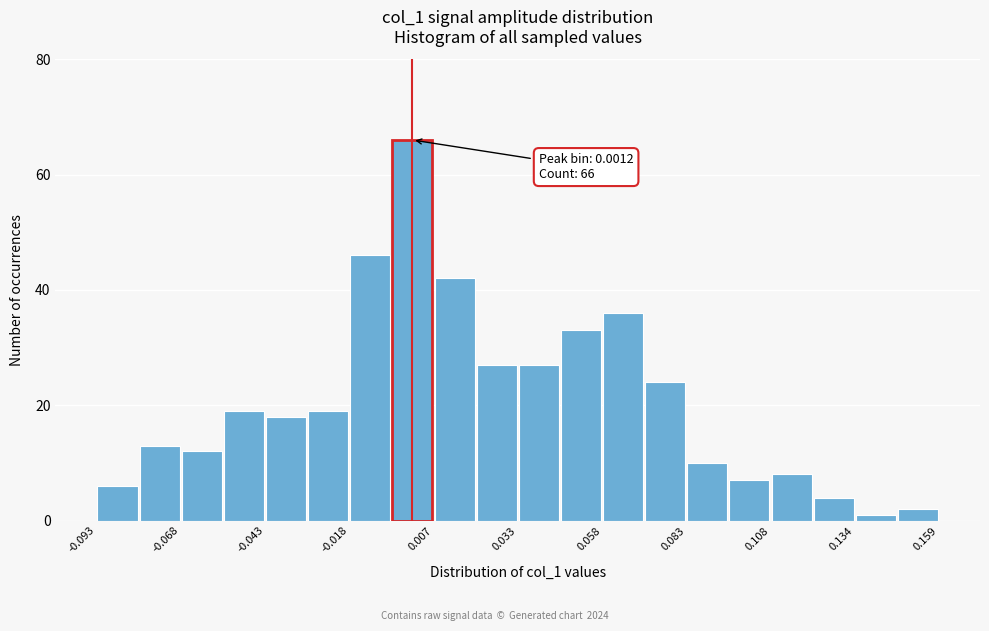

Around what value on the x-axis is the tallest bar? Give the approximate position of its centre, as read against the axis.

0.000